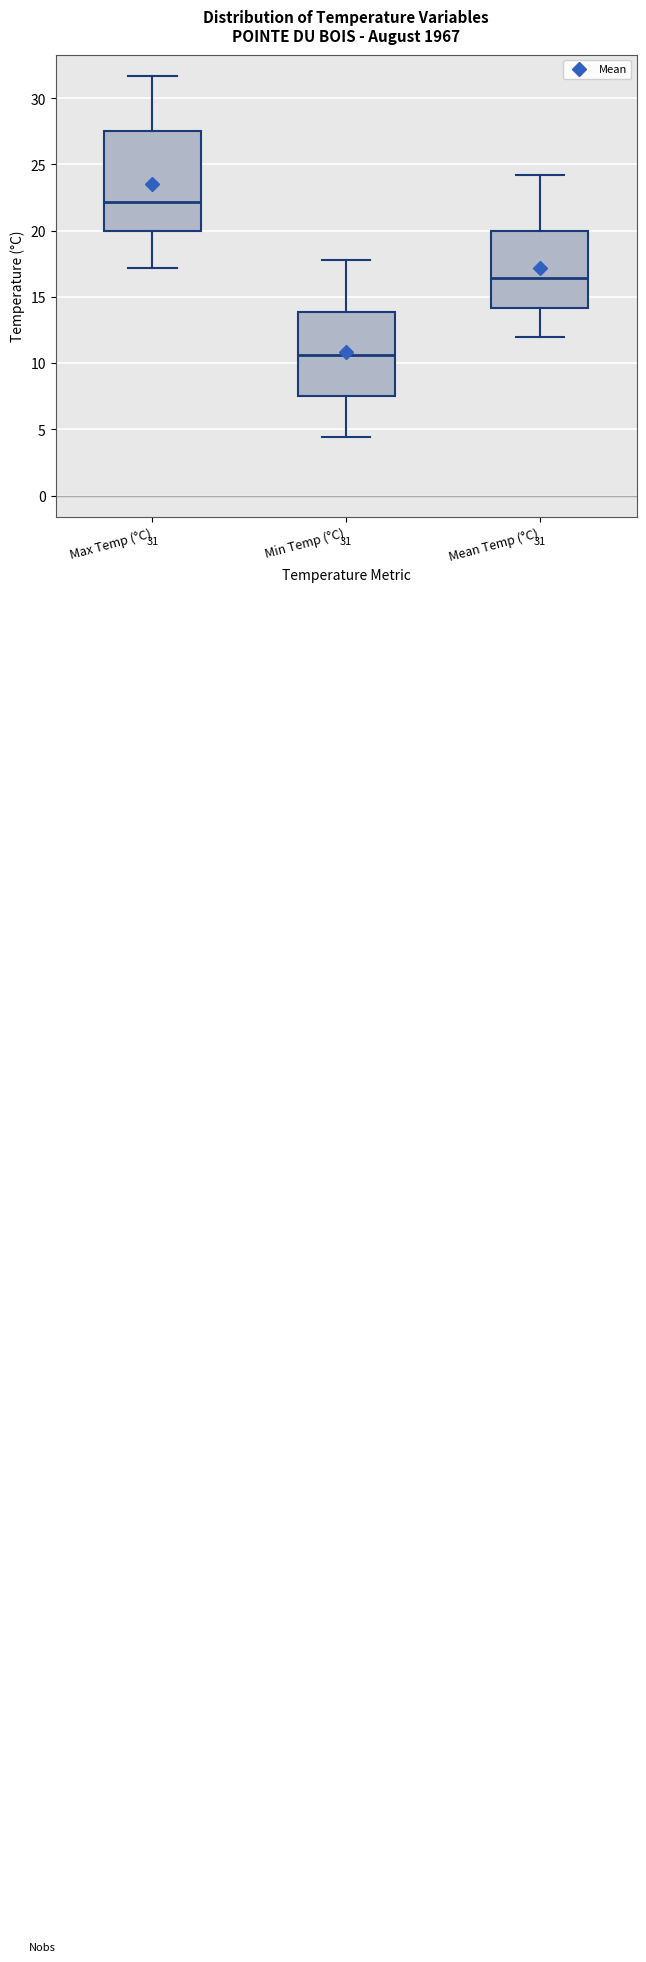

Which box is the tallest, from its lower edge to its upper edge?

Max Temp (°C)